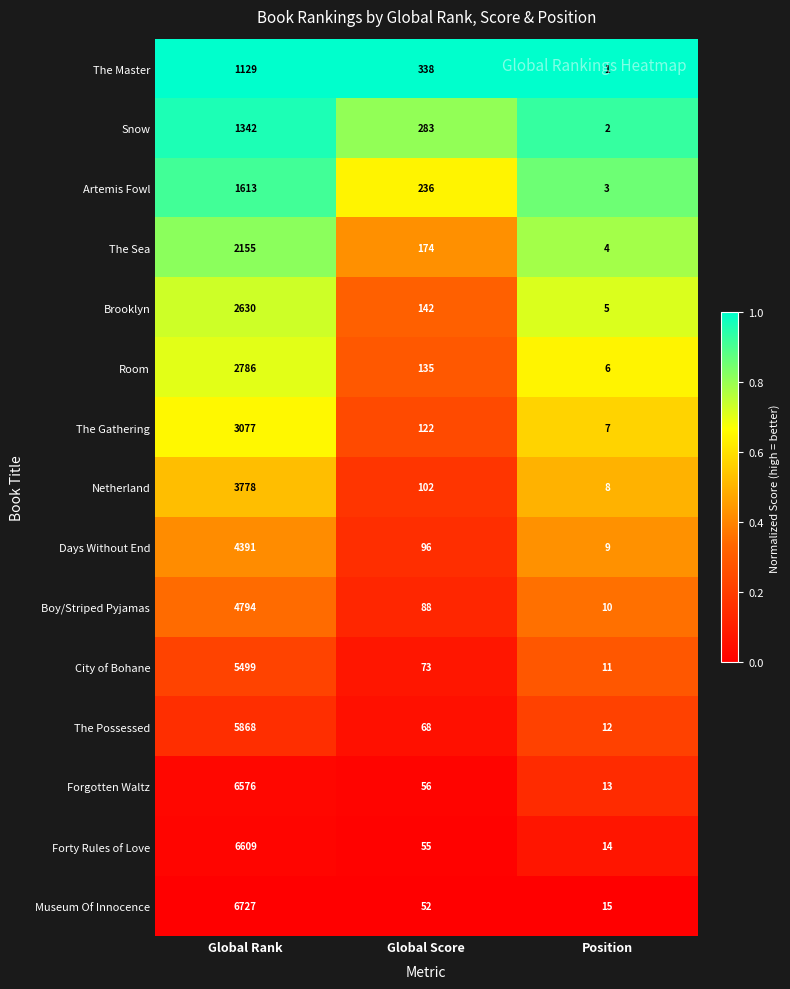

Between Global Rank and Position, which series saw the biggest shift?

Museum Of Innocence